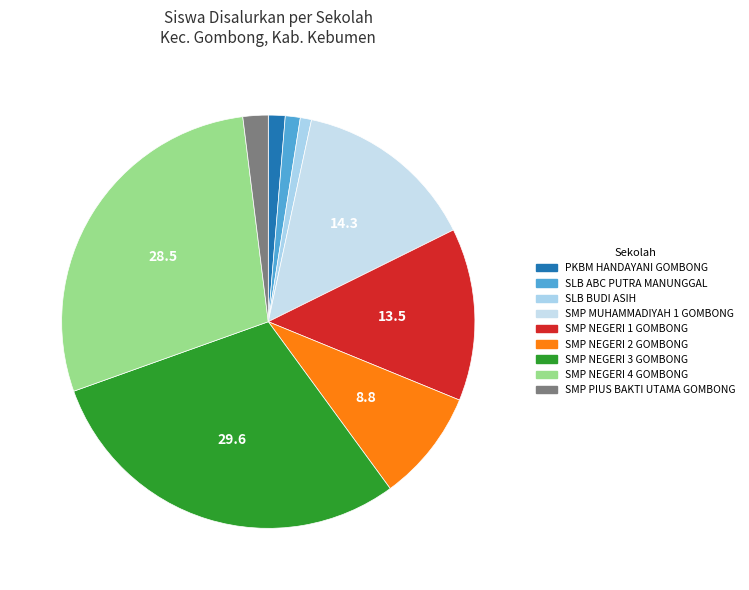

Is there a majority slice in this chart?

No